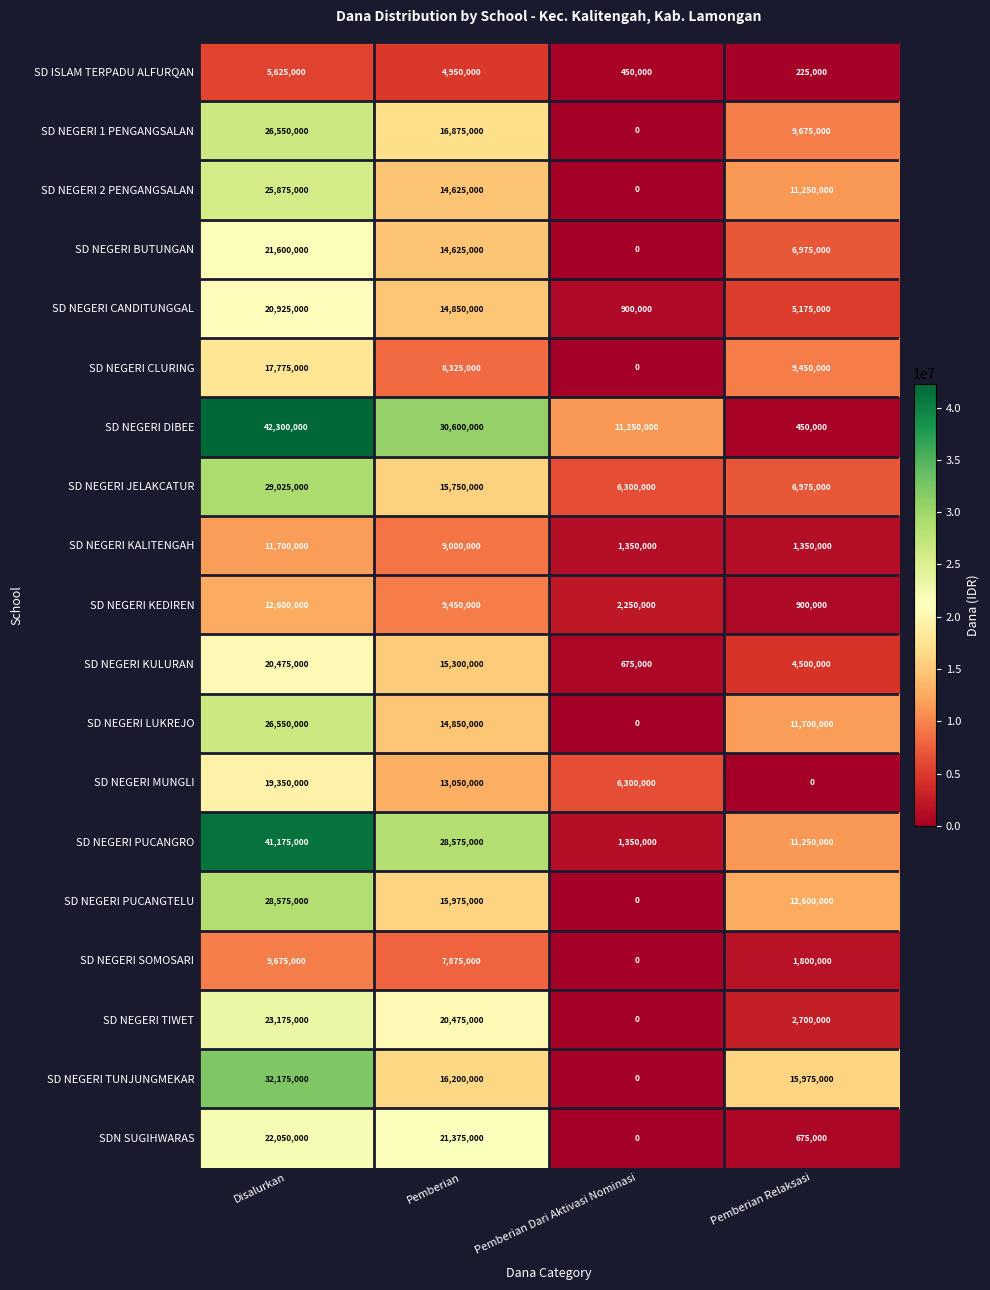

The SD NEGERI KULURAN series shows 34927676 at Disalurkan. True or false?

False